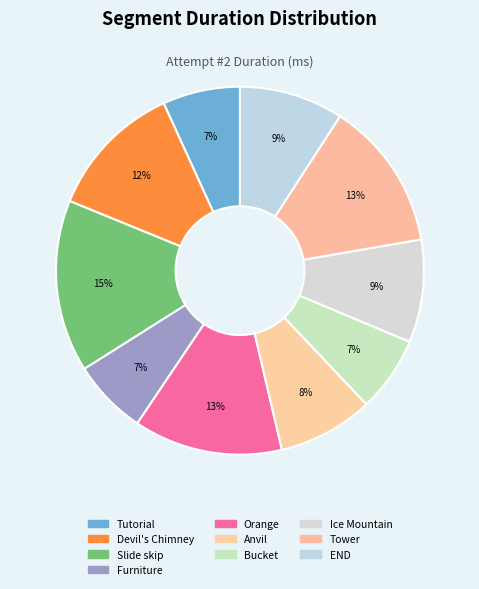

Is there a majority slice in this chart?

No